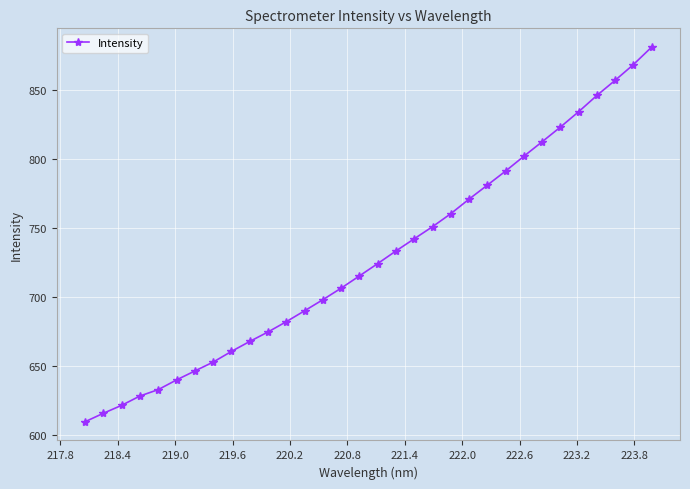

What is the smallest value displayed?

609.3